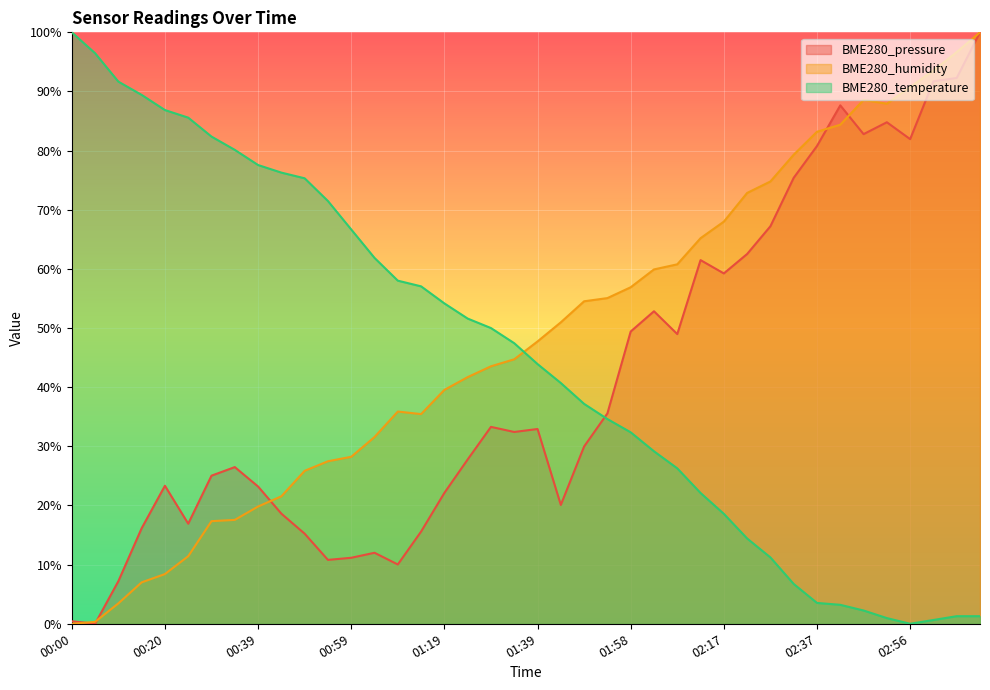

What is the average value of the BME280_humidity series?

0.5